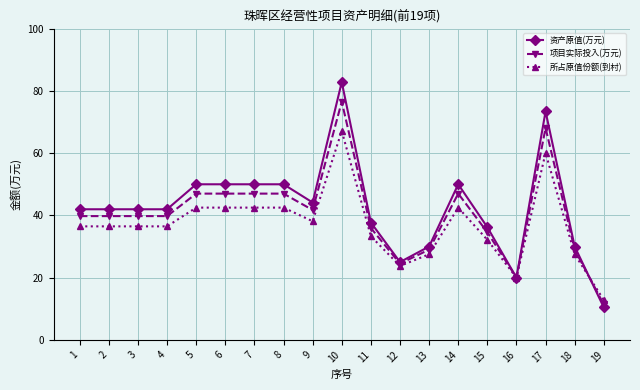

Rank the series at 1 from lowest to highest value.

所占原值份额(到村), 项目实际投入(万元), 资产原值(万元)